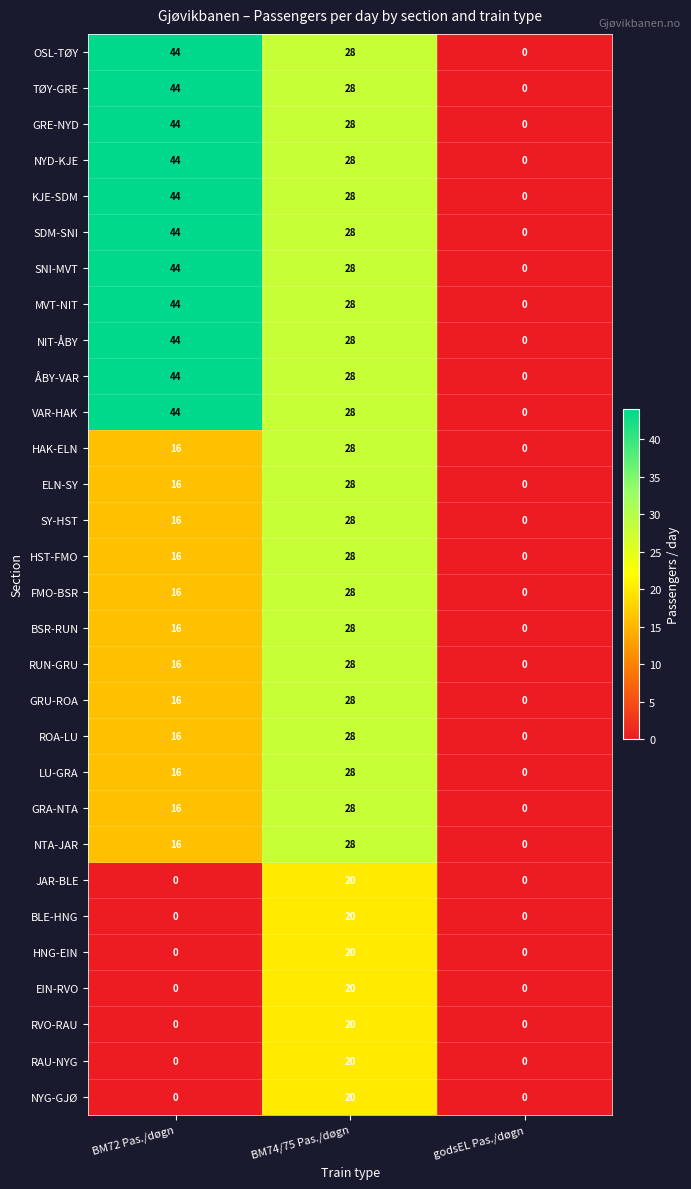

How many RVO-RAU values are between 0 and 20?

3